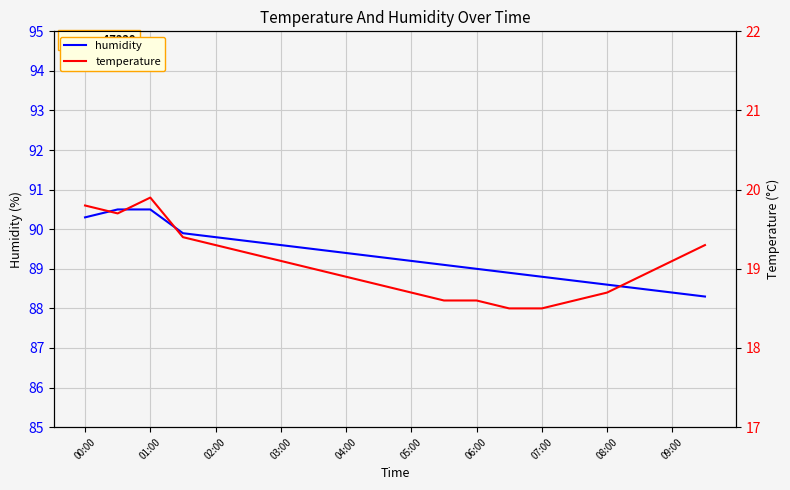

True or false: humidity has a value of 27.7 at 05:00.

False